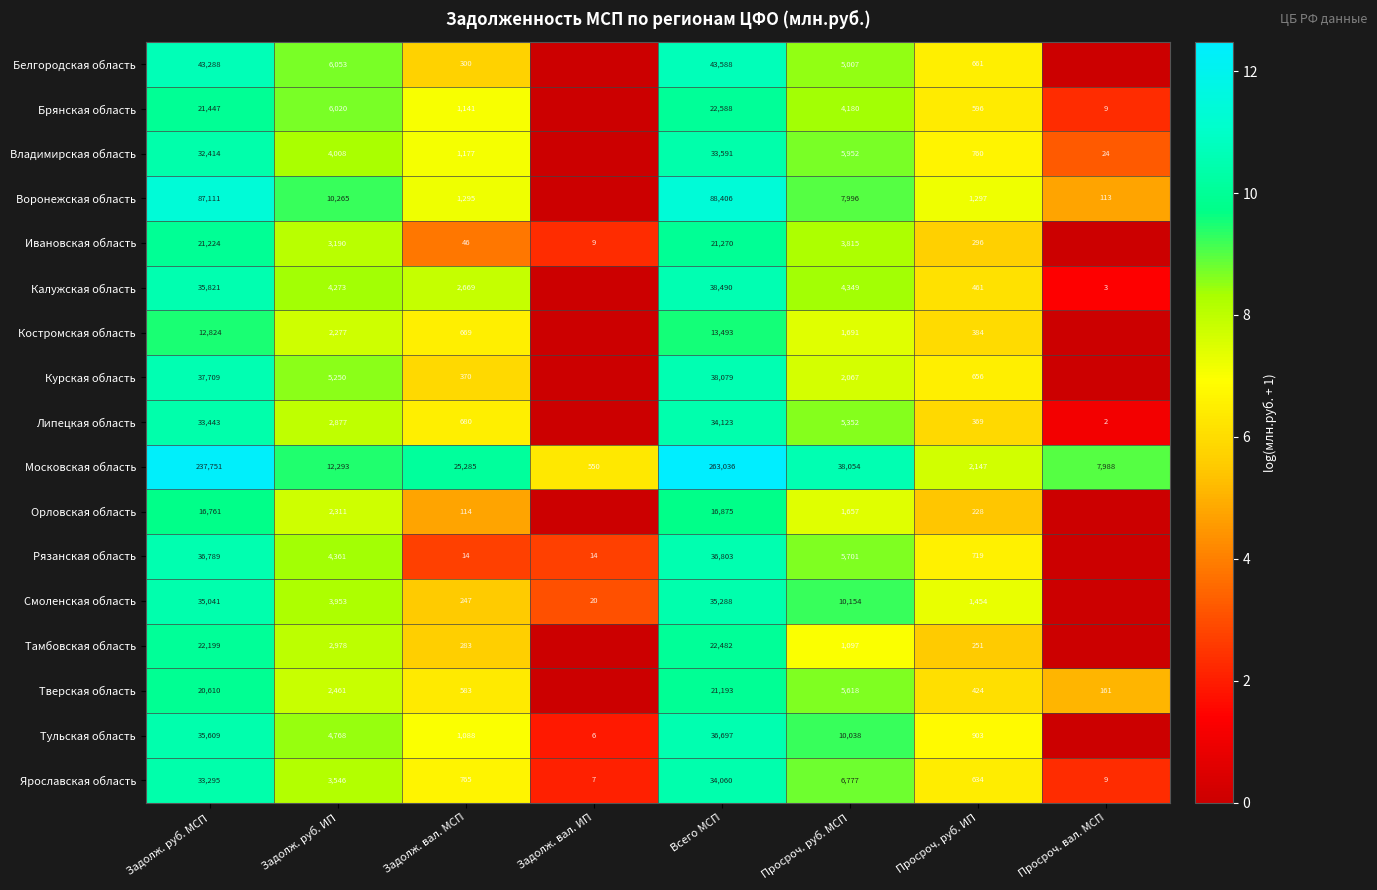

What is the maximum value shown in the chart?

12.5